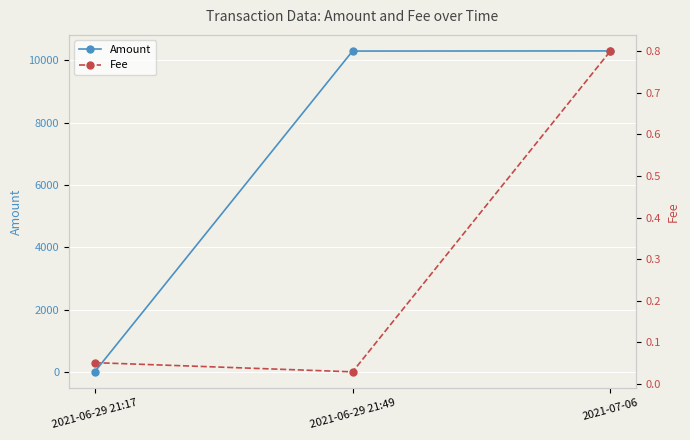

Reading left to right, list all the values displayed in this chart.

Amount: 2021-06-29 21:17=5.0	2021-06-29 21:49=10300.0	2021-07-06=10304.2
Fee: 2021-06-29 21:17=0.1	2021-06-29 21:49=0.0	2021-07-06=0.8